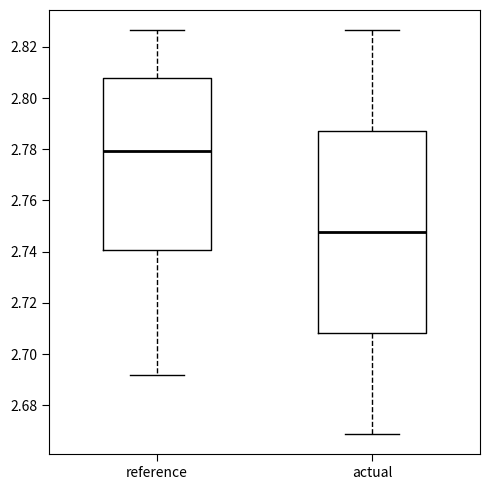

Which box's median line is the highest?

reference